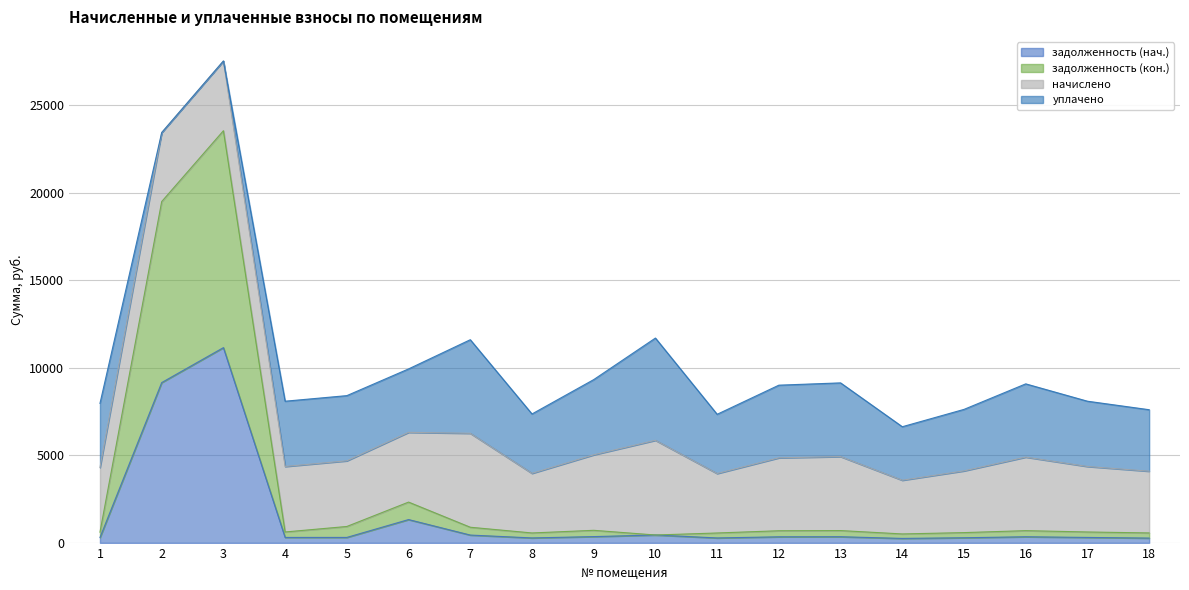

What is the sum of all задолженность (нач.) values?

26581.7